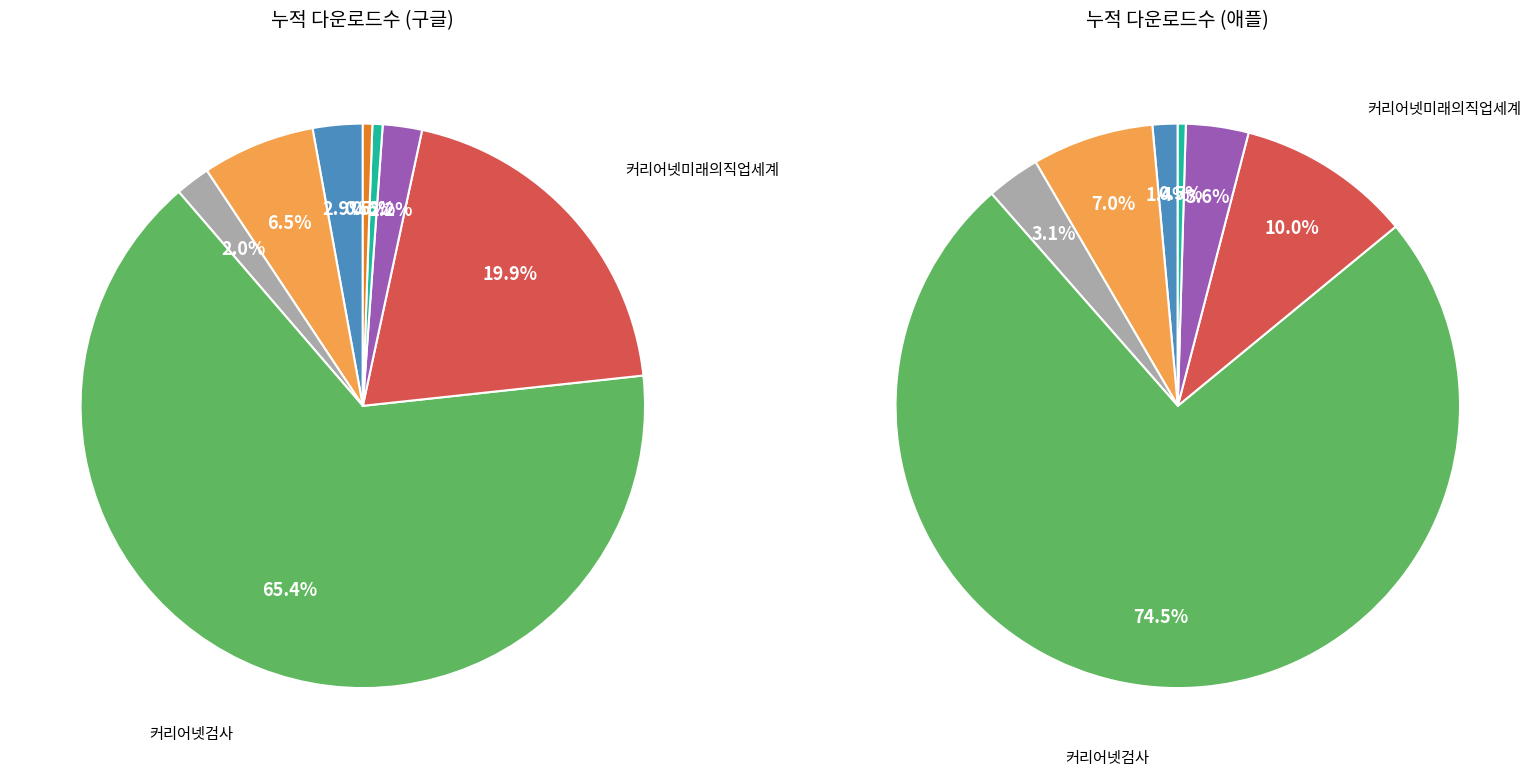

Which category has the biggest portion of the pie?

커리어넷검사